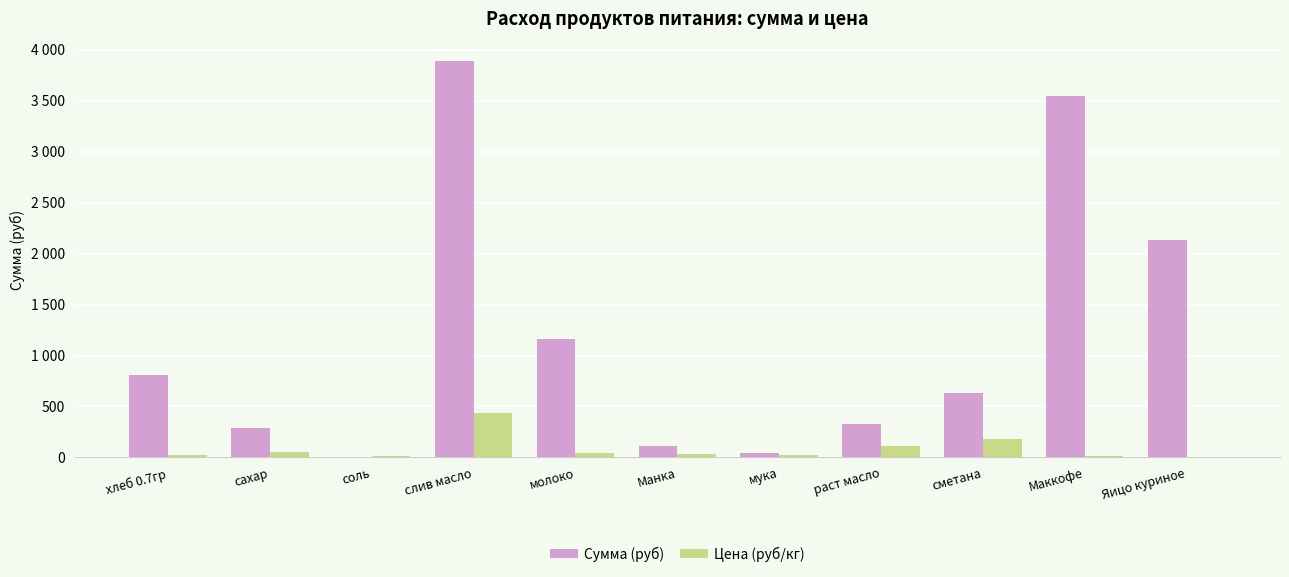

What is the sum of all Цена (руб/кг) values?

948.5